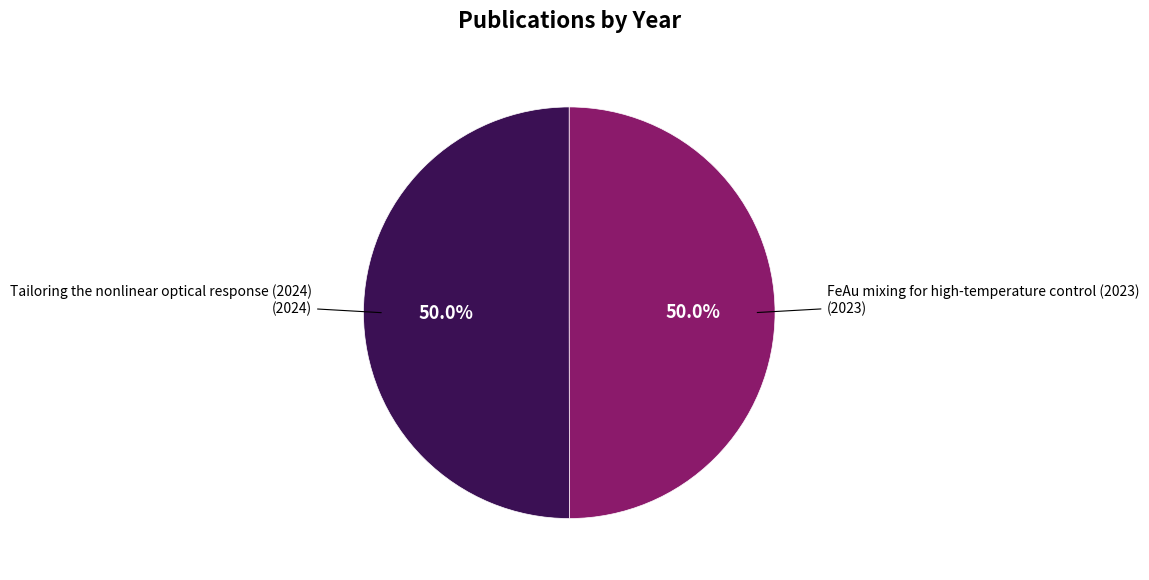

Rank the categories by value from highest to lowest.

Tailoring the nonlinear optical response (2024), FeAu mixing for high-temperature control (2023)